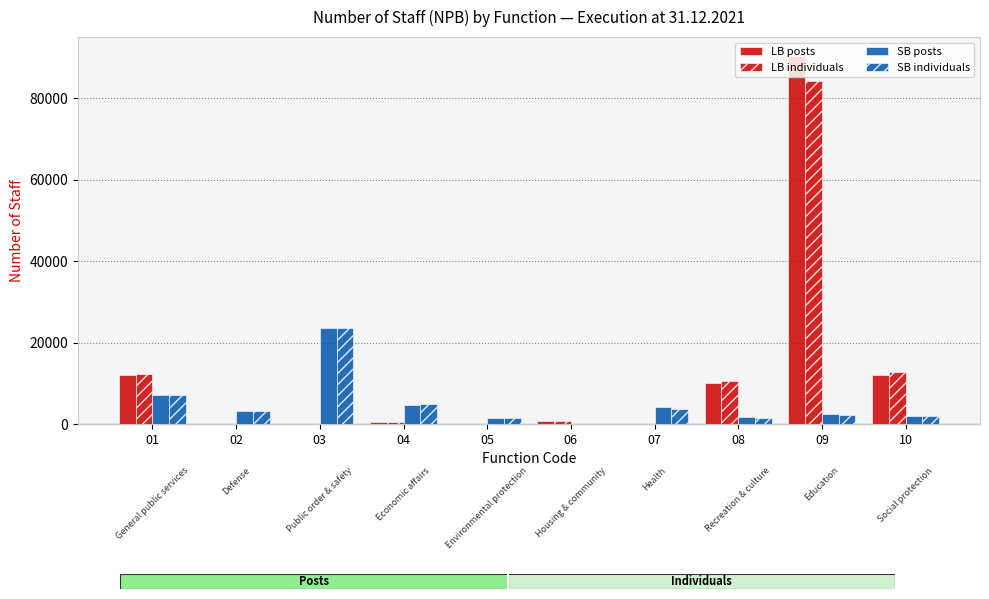

List the labels in order of LB posts value, largest first.

09, 01, 10, 08, 06, 04, 03, 07, 02, 05